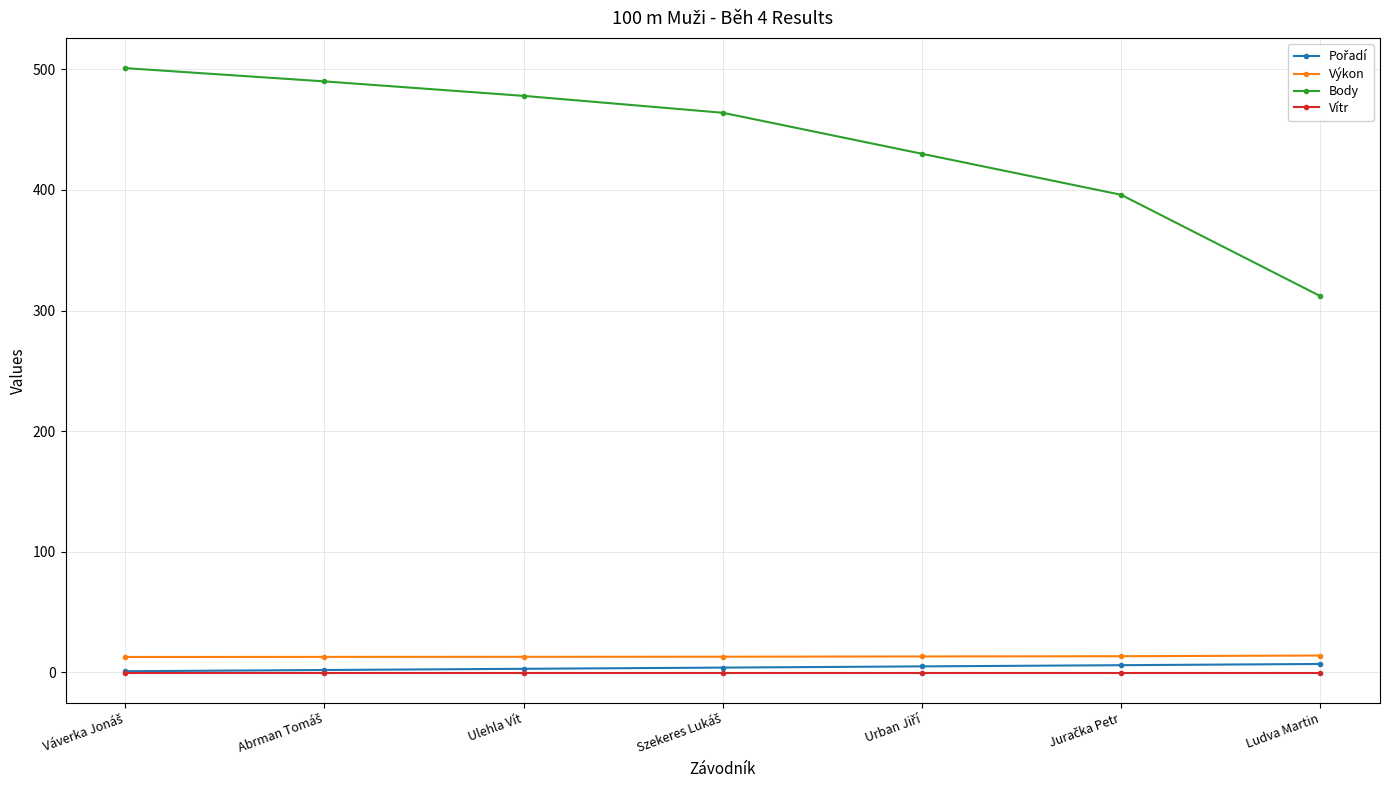

Which category has the lowest value in the Body series?

Ludva Martin